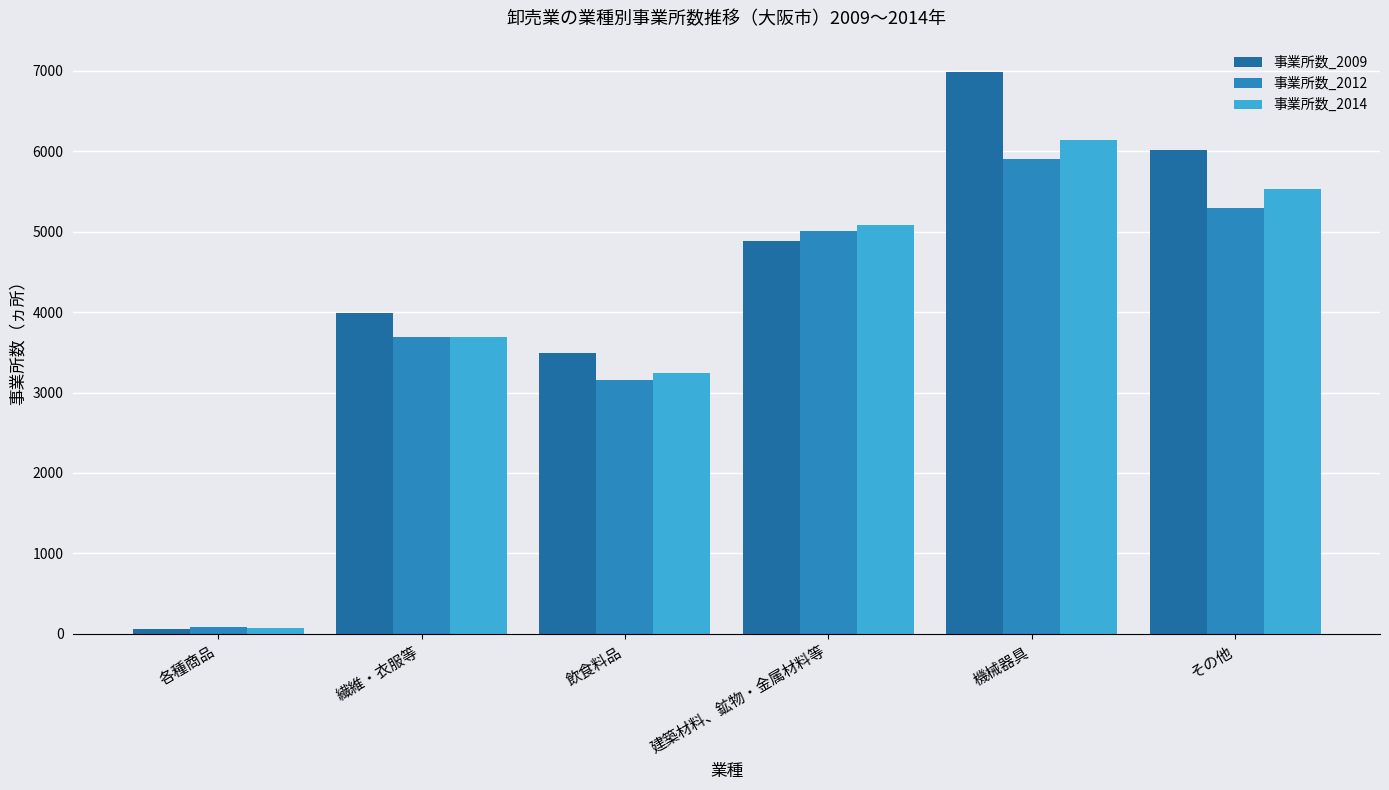

Which series has the widest spread of values?

事業所数_2009